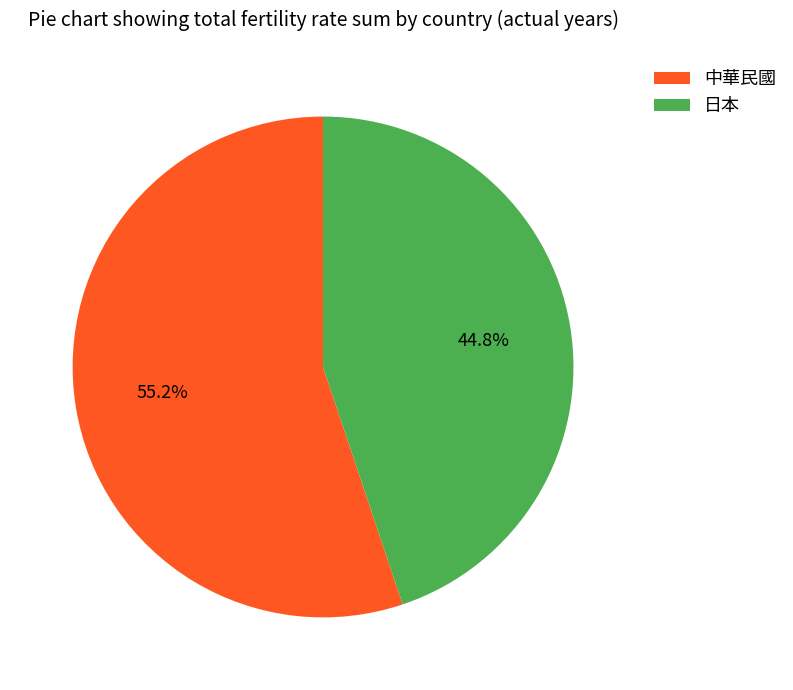

How many segments does this pie chart have?

2